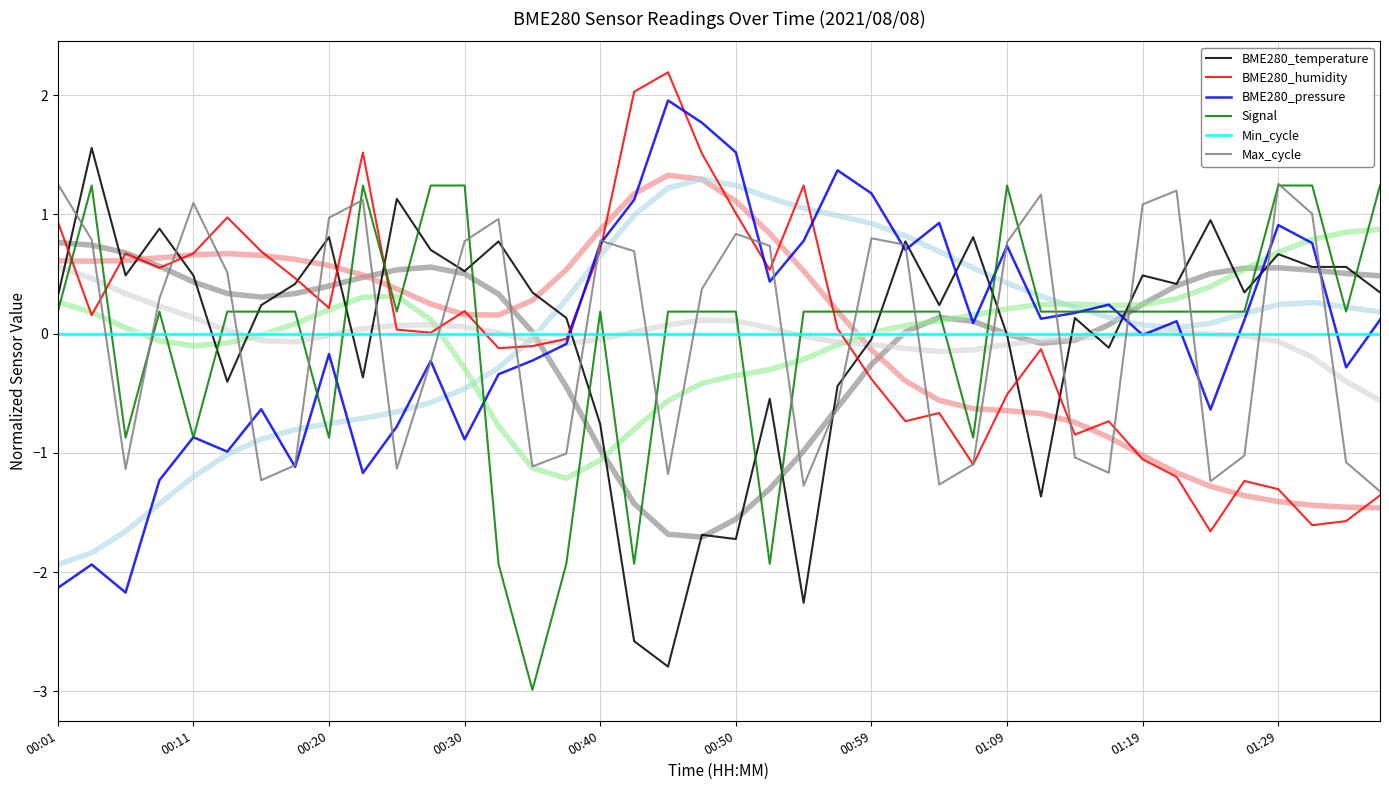

At which label is BME280_humidity closest to 0?

11